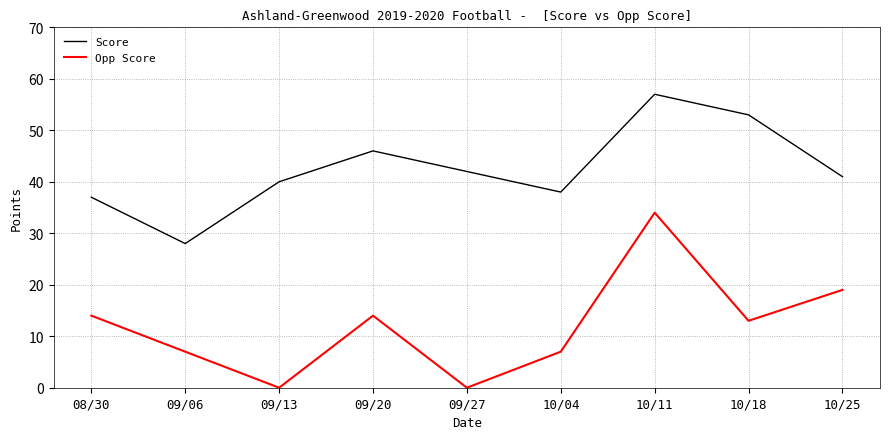

What position from the left is 10/04?

6